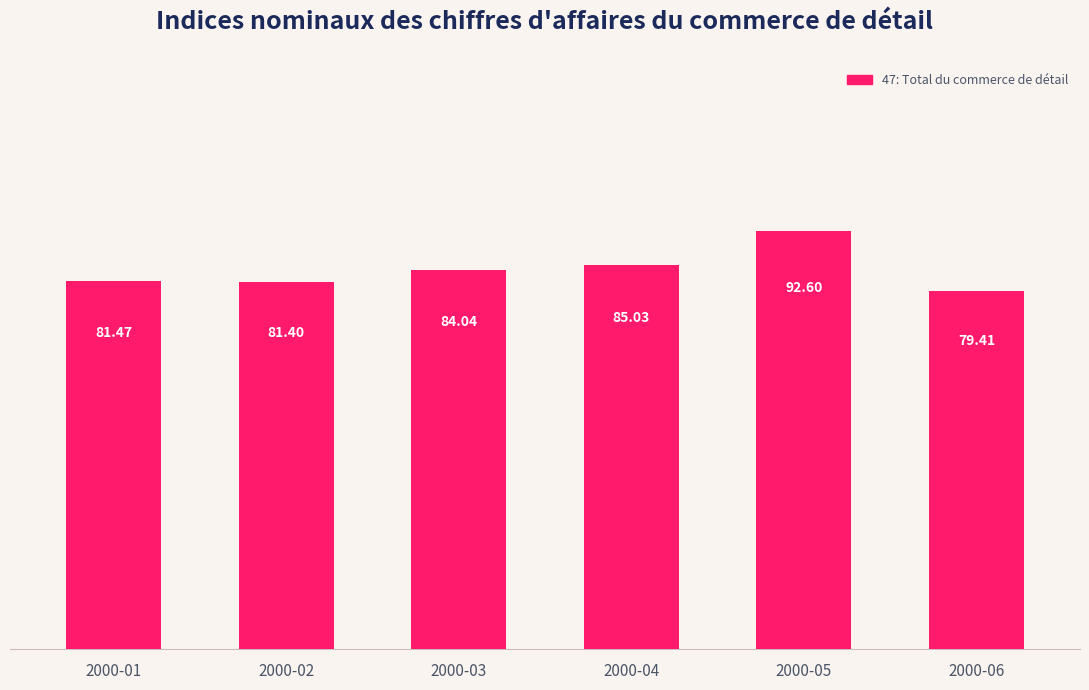

Does the chart contain stacked bars?

No